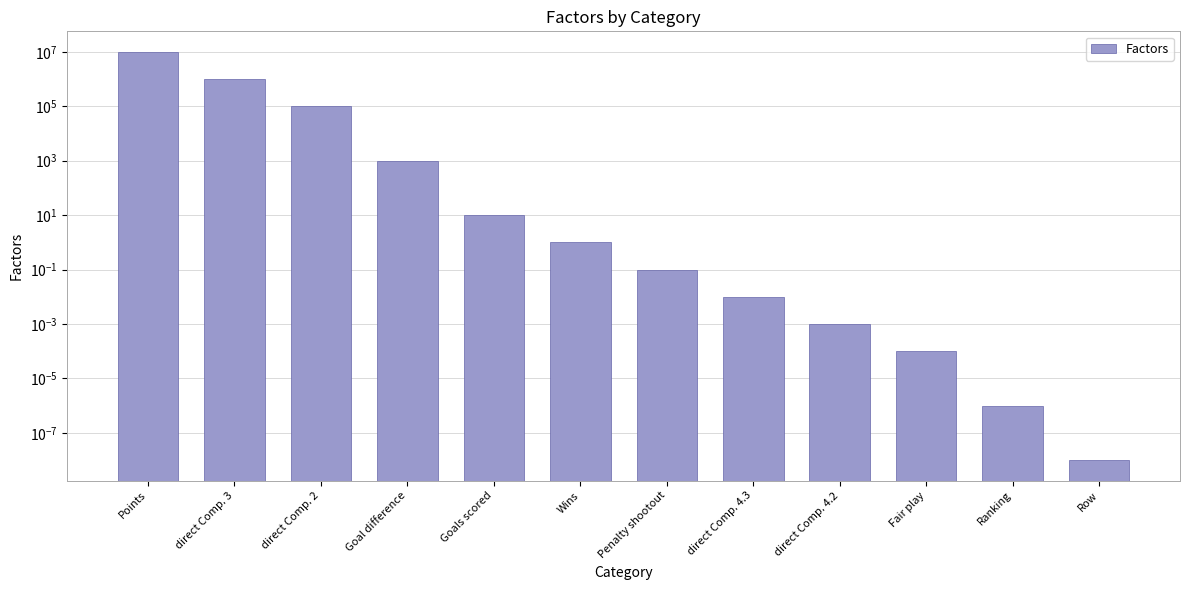

List the labels in order of value, largest first.

Points, direct Comp. 3, direct Comp. 2, Goal difference, Goals scored, Wins, Penalty shootout, direct Comp. 4.3, direct Comp. 4.2, Fair play, Ranking, Row